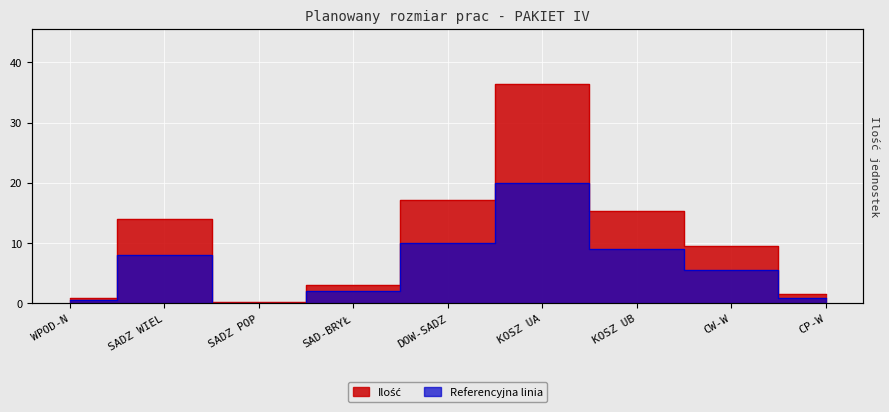

What is the value of the 2nd point from the left?

14.0